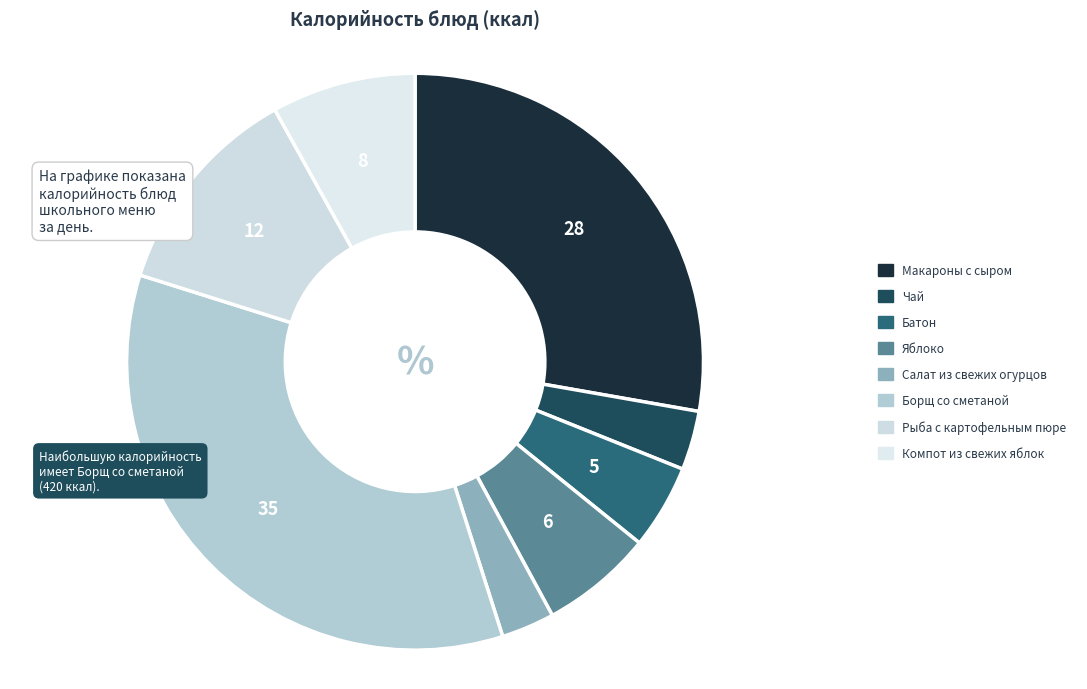

What percentage do Яблоко and Борщ со сметаной together represent?

41.1%